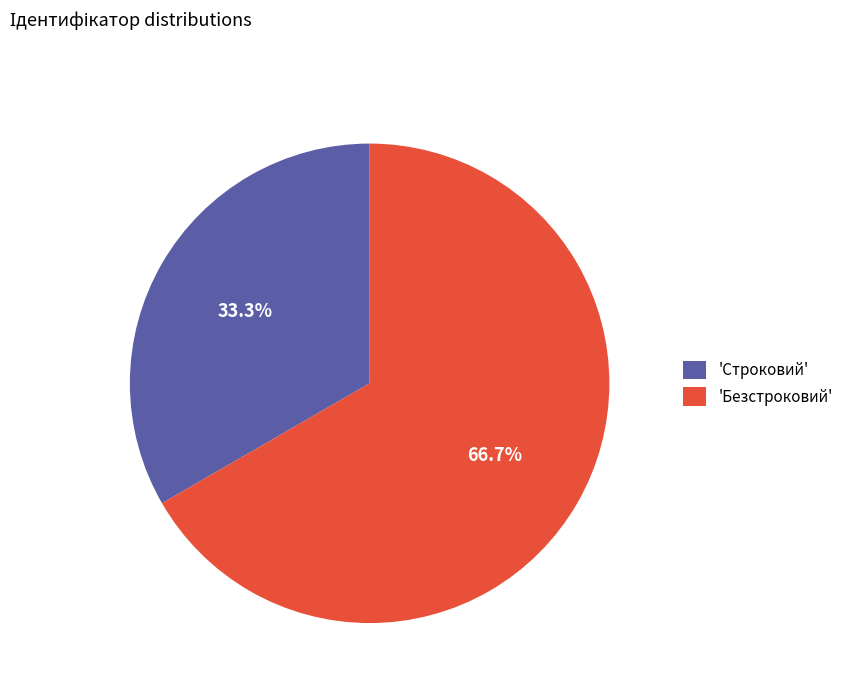

Combined, what portion of the pie is 'Строковий' and 'Безстроковий'?

100.0%